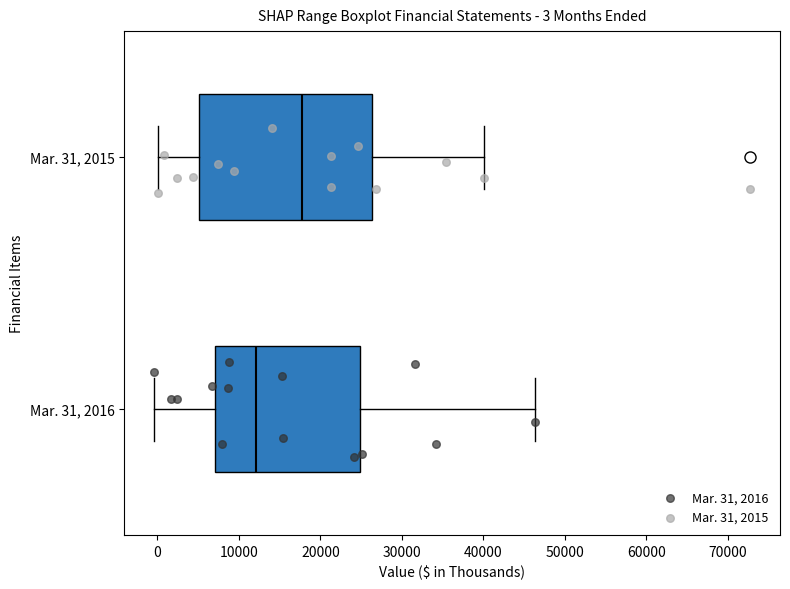

Comparing the boxes themselves (not the whiskers), which one is the widest?

Mar. 31, 2015